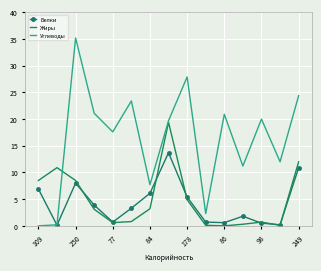

Which series has the largest range (max minus min)?

Углеводы